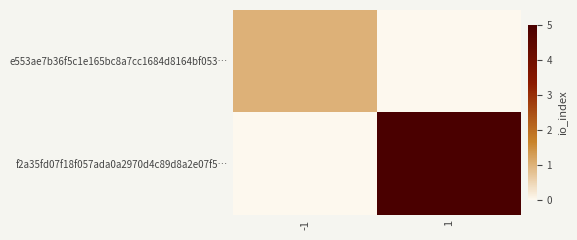

What is the total value across all series at -1?

1